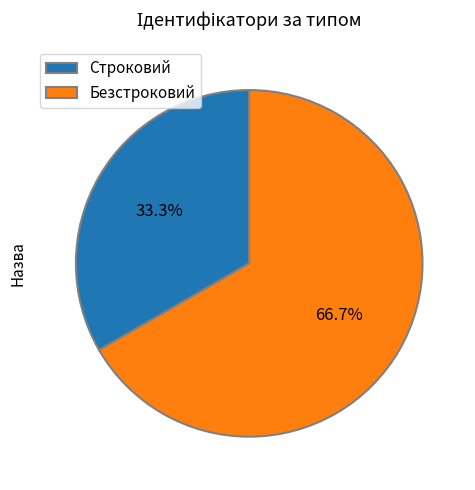

Count the number of slices in the pie.

2